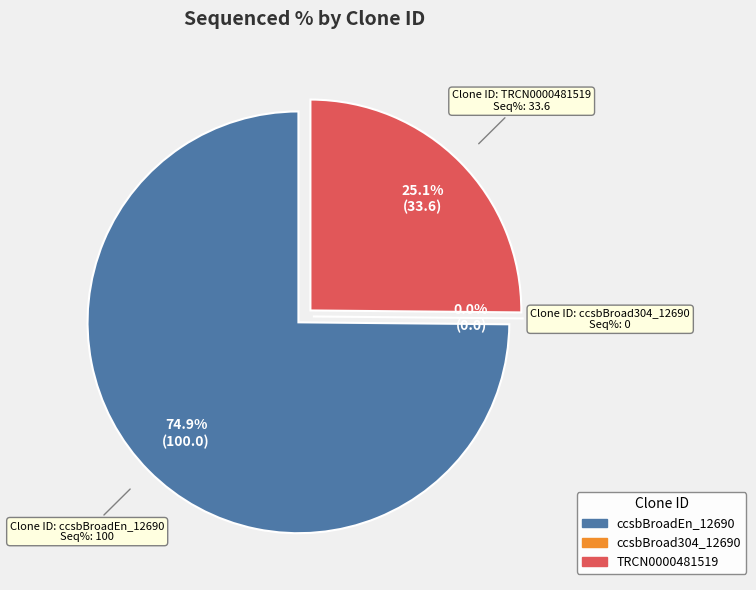

Is it true that ccsbBroad304_12690 is 0% of the pie?

True